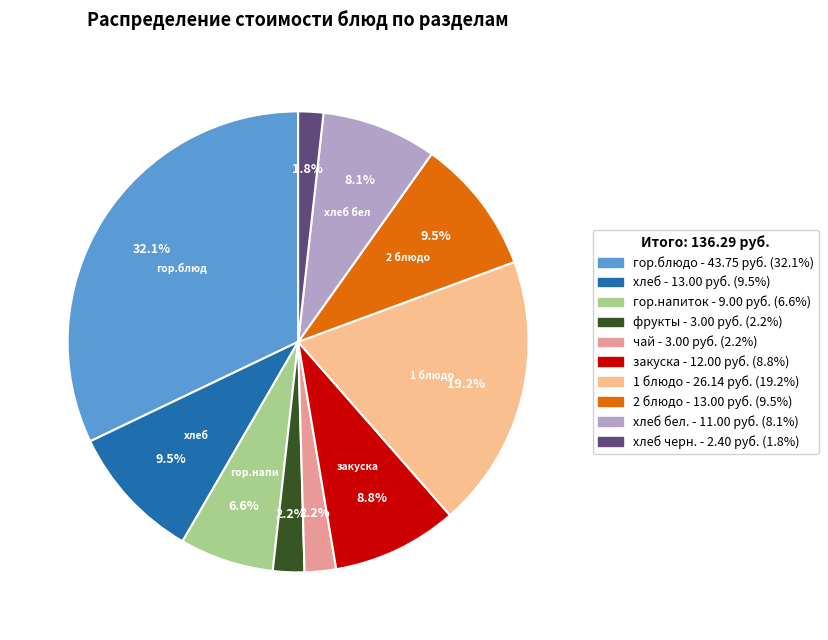

Is there any slice that represents more than half of the pie?

No